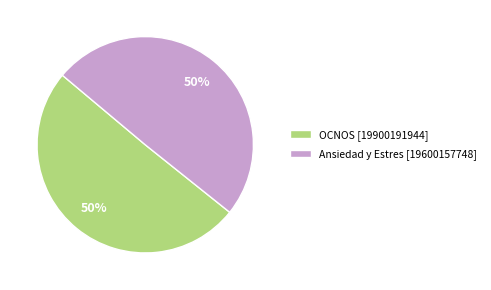

To the nearest percent, what is the average slice percentage?

50%